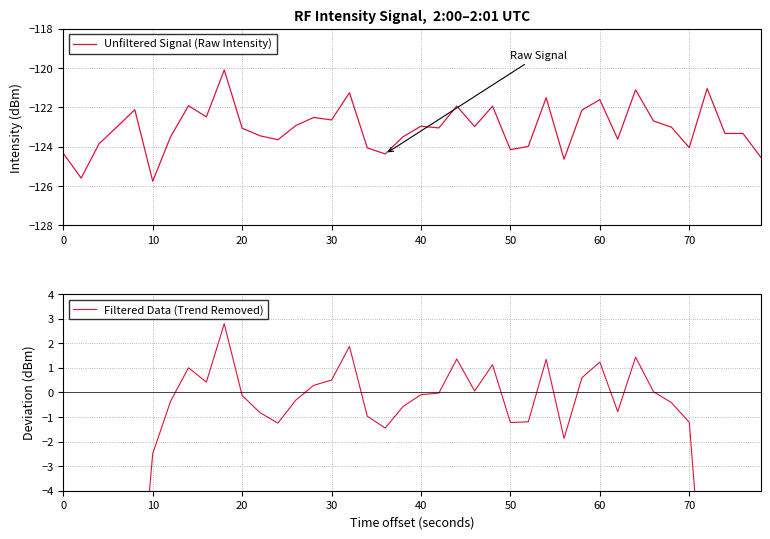

What is the difference between the maximum and minimum values in the Filtered Data (Trend Removed) series?

65.2